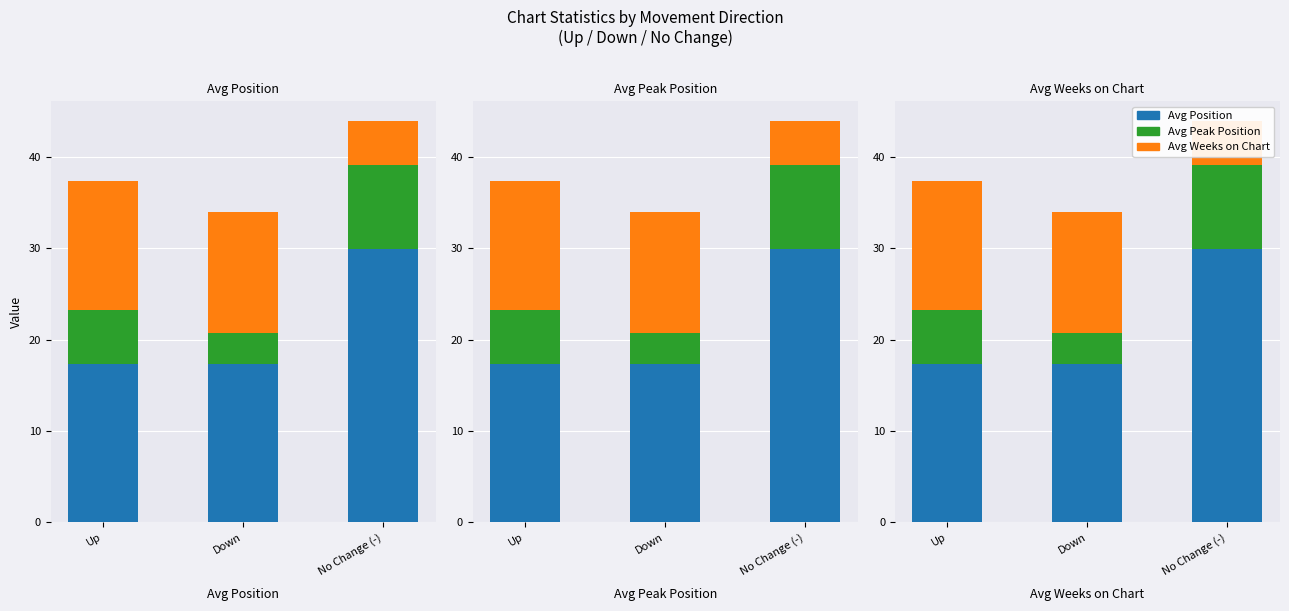

Which series has the largest range (max minus min)?

Avg Position